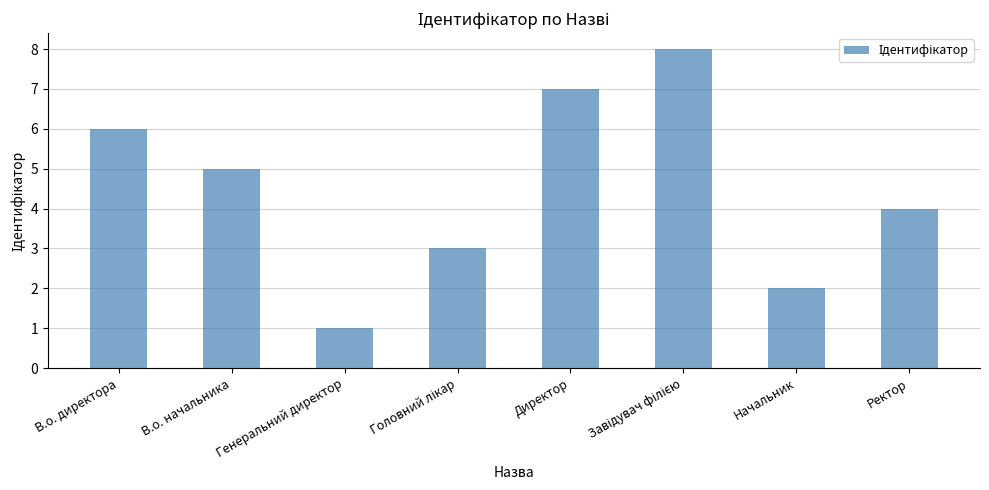

What is the change in value from Начальник to Ректор?

+2